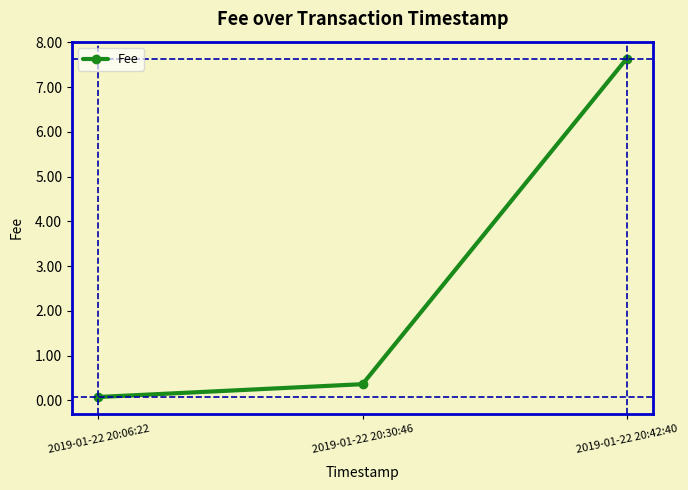

What is the maximum value shown in the chart?

7.6